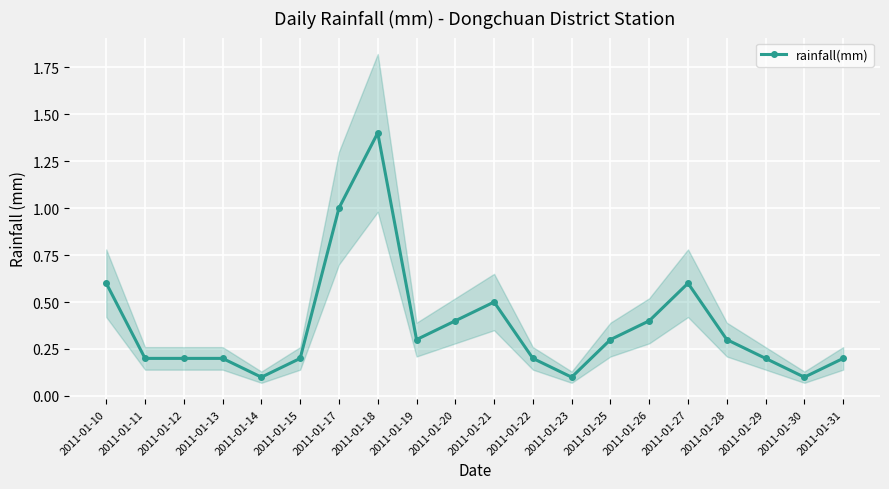

How many interior local peaks (higher than both neighbors) does the data have?

3